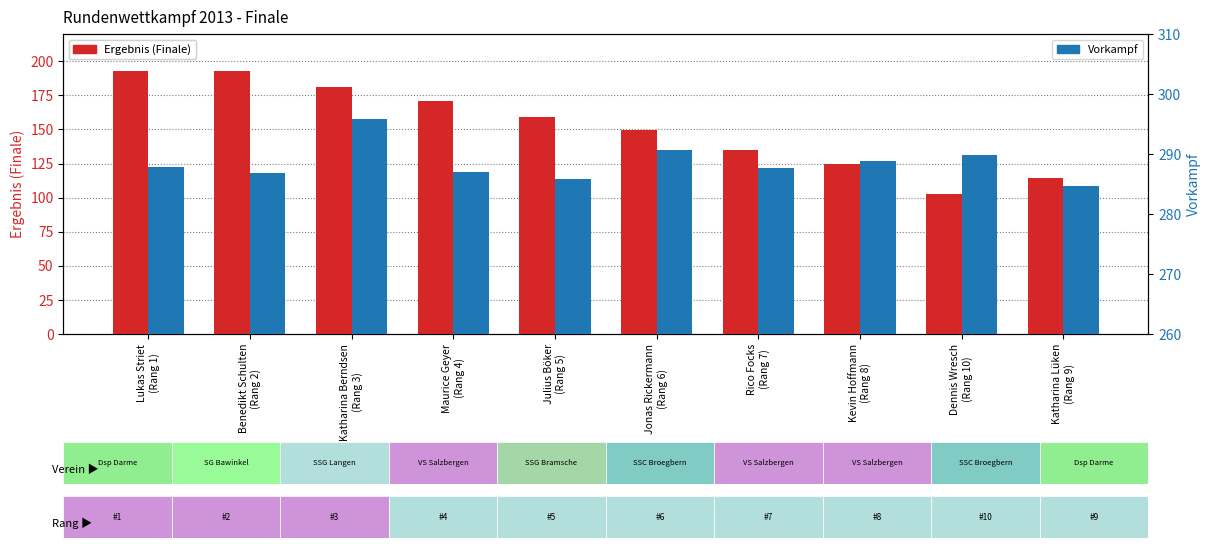

At which label does Vorkampf reach its minimum?

Katharina Lüken
(Rang 9)